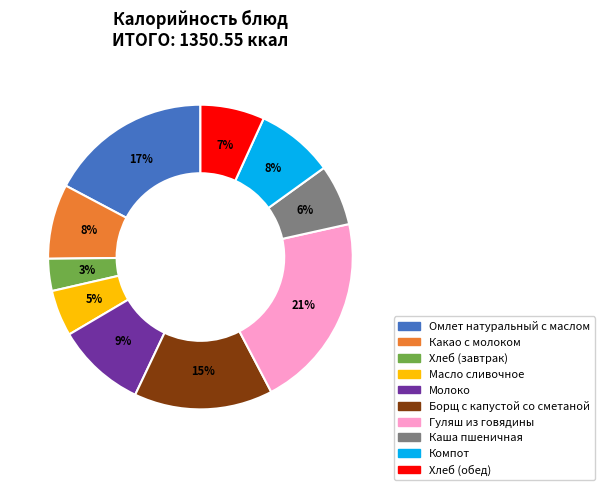

Is the sum of Омлет натуральный с маслом and Хлеб (обед) greater than half?

No